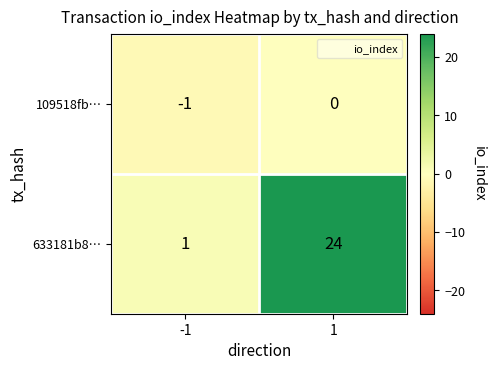

Rank the series by their maximum value, from highest to lowest.

633181b8…, 109518fb…